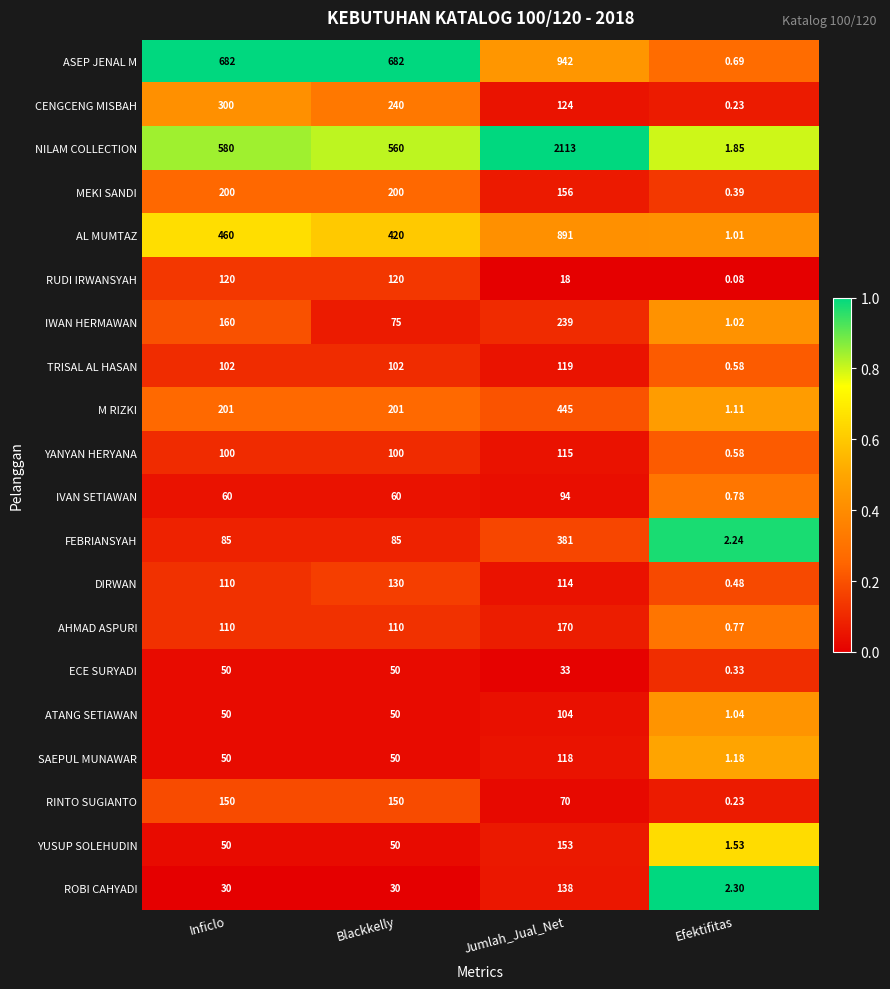

At how many categories does at least one series exceed 0?

4